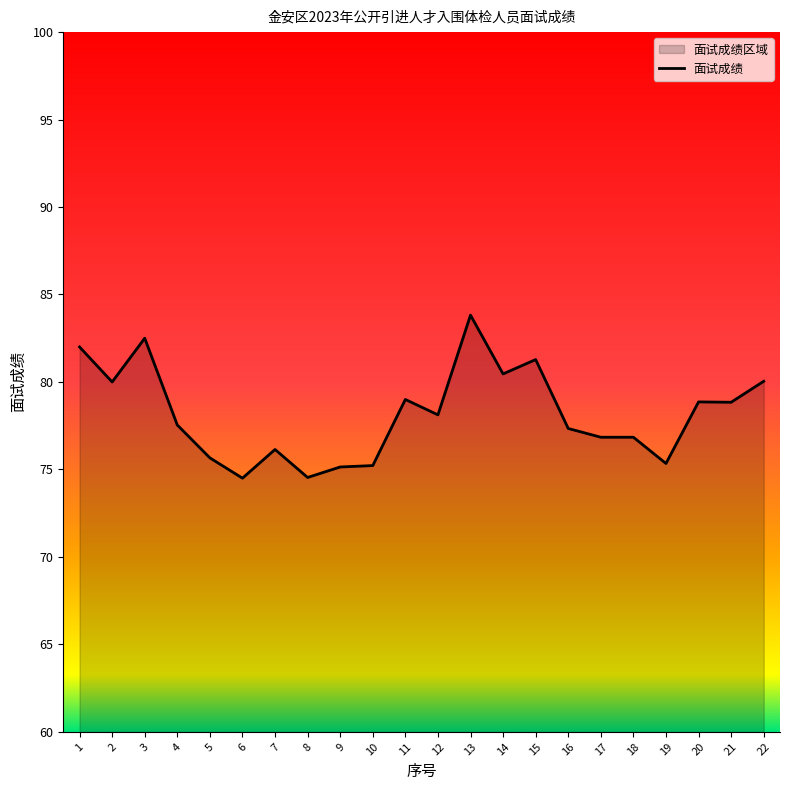

What is the smallest value displayed?

74.5